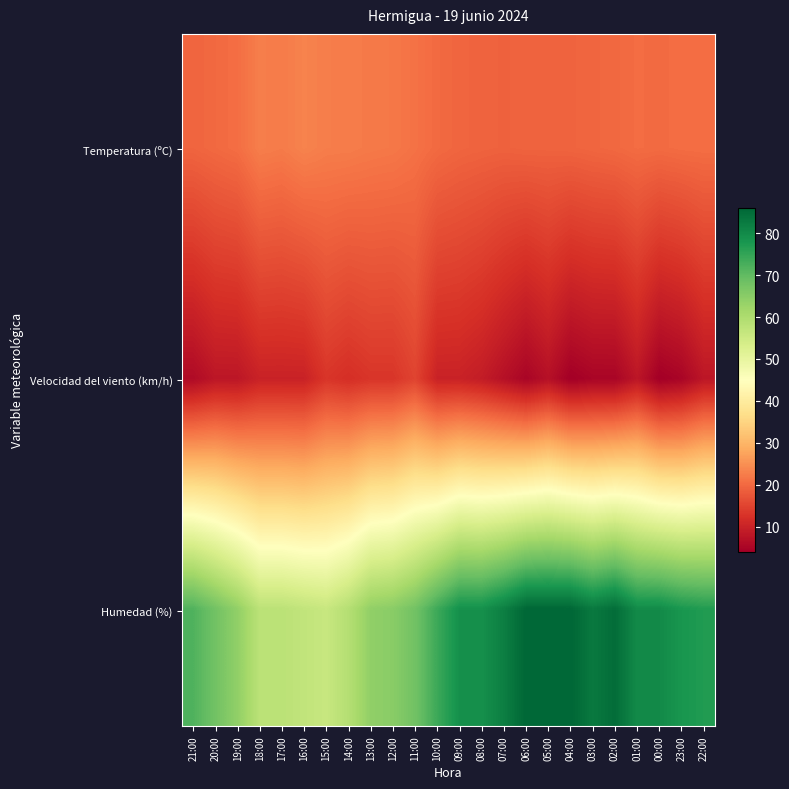

Rank the series at 22:00 from lowest to highest value.

Velocidad del viento (km/h), Temperatura (ºC), Humedad (%)